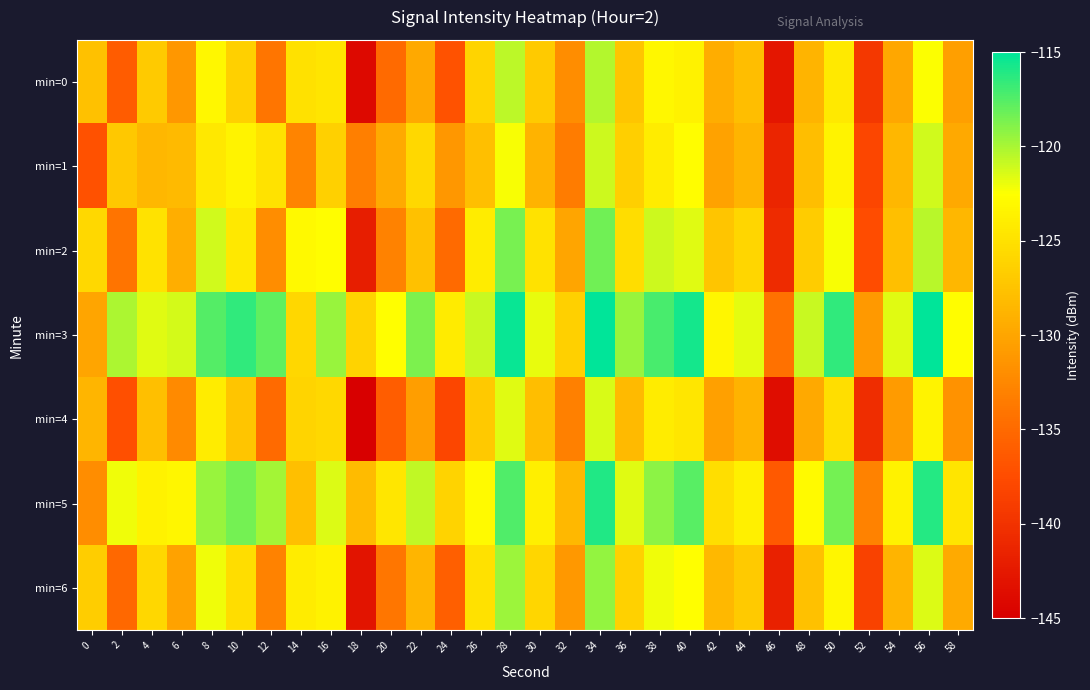

Which series has the largest range (max minus min)?

min=0